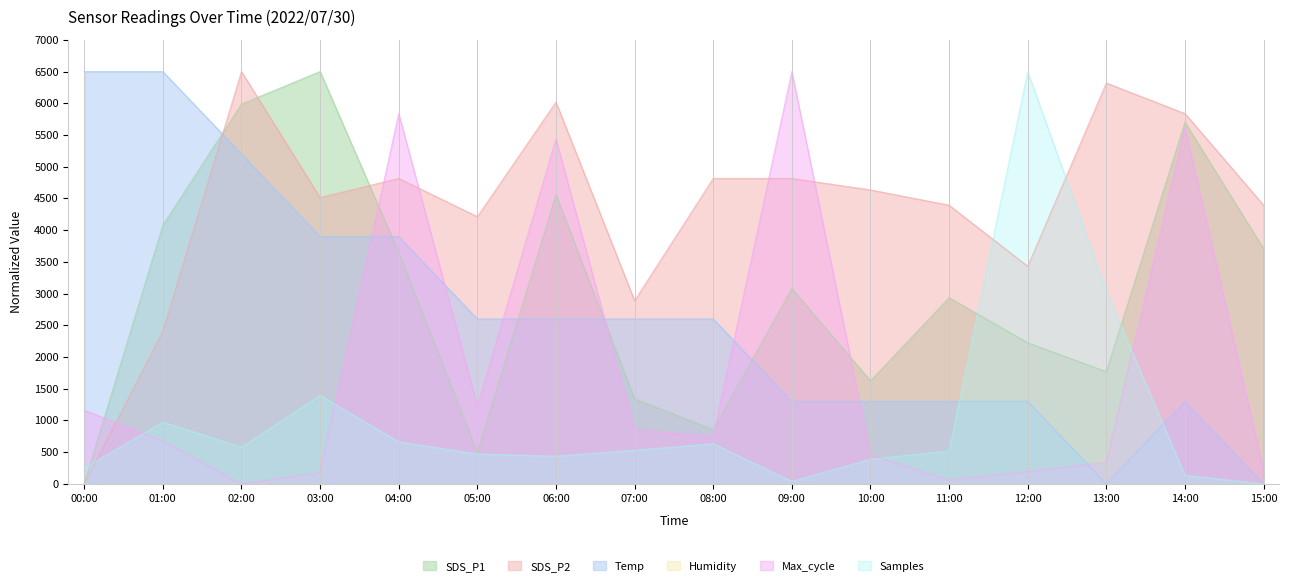

How many values in SDS_P1 are above zero?

15